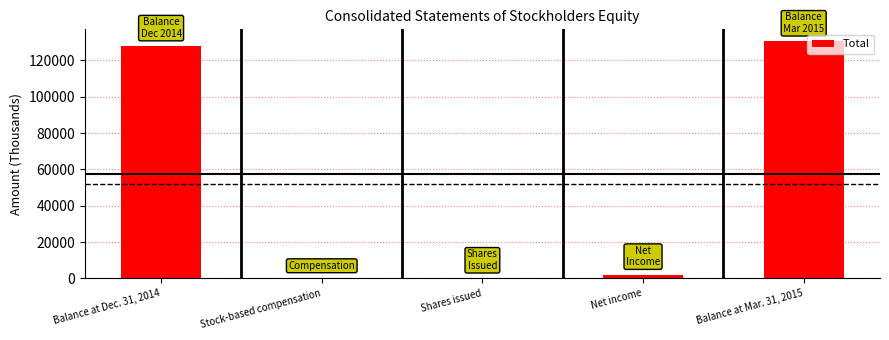

Read the value at Stock-based compensation.

336